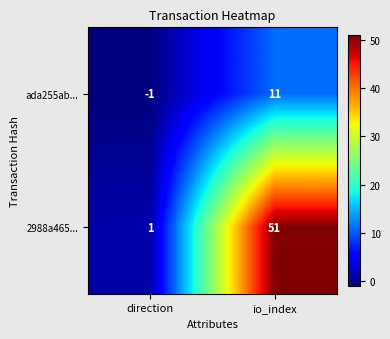

The value of 2988a465... at direction is 1. True or false?

True